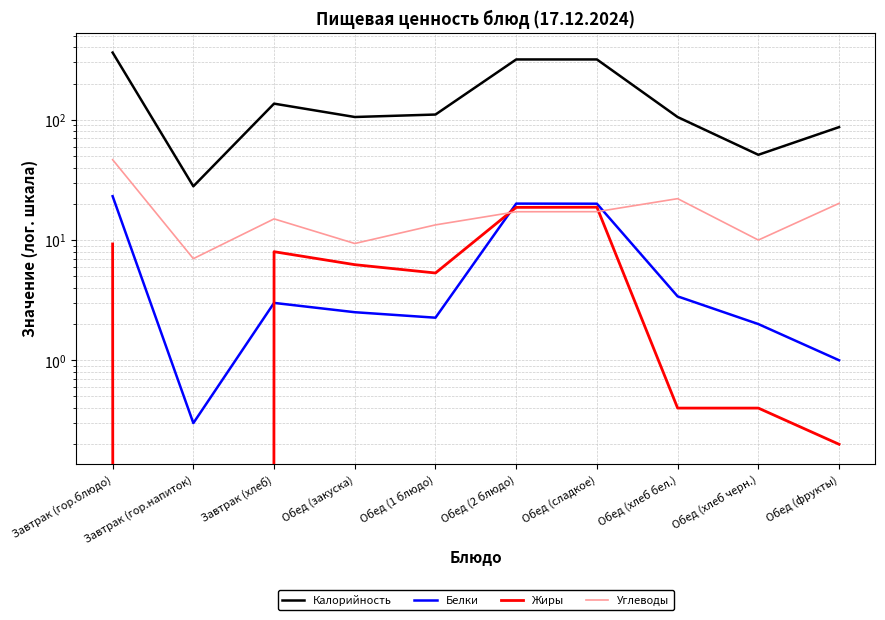

The Белки series shows 1.0 at Обед (фрукты). True or false?

True